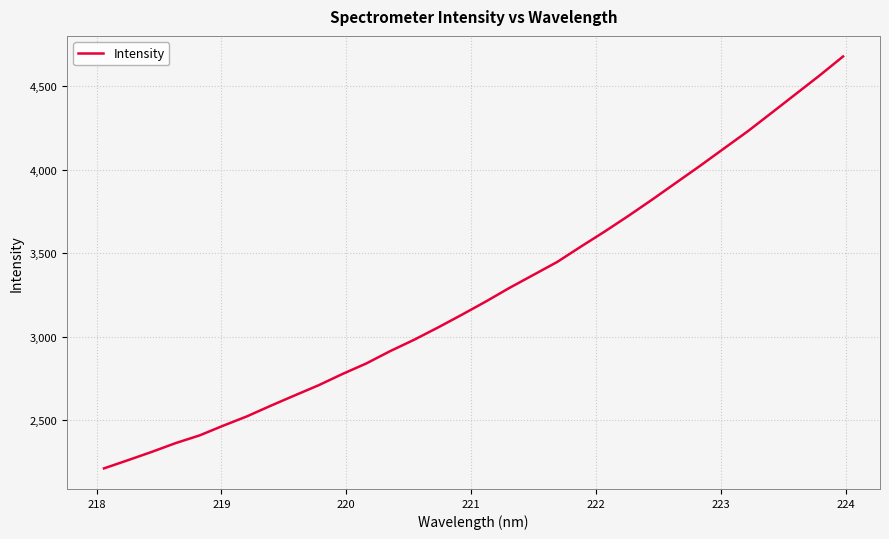

Does the chart have visible grid lines?

Yes